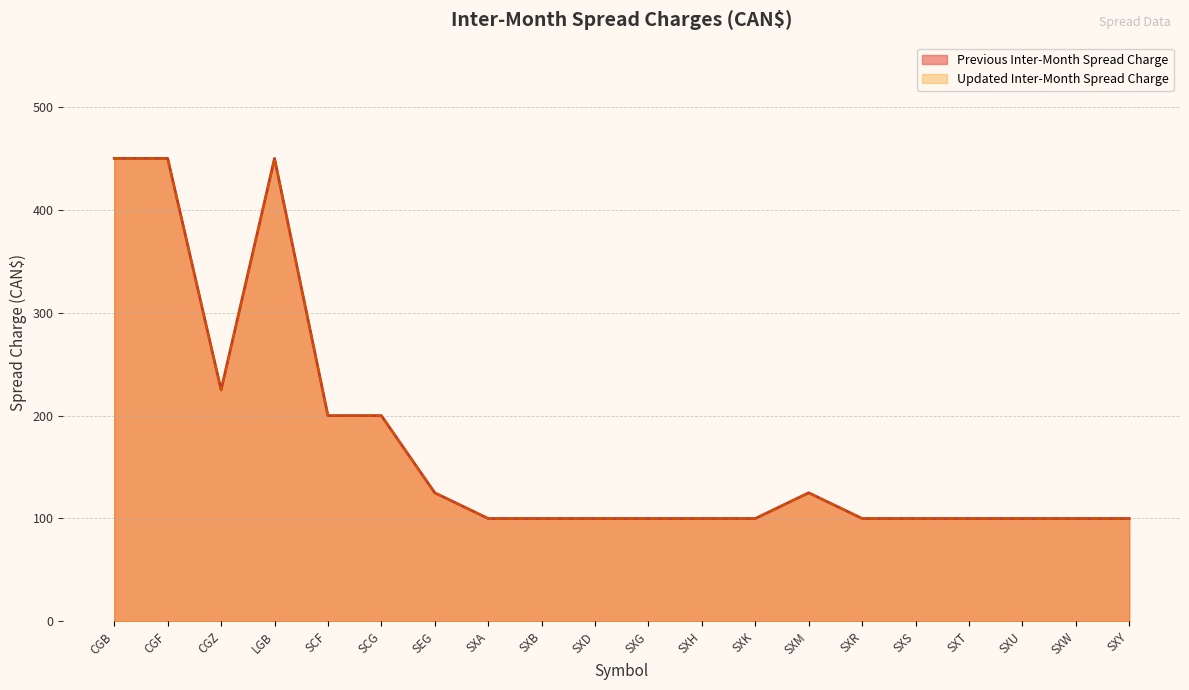

How many lines are shown in the chart?

2